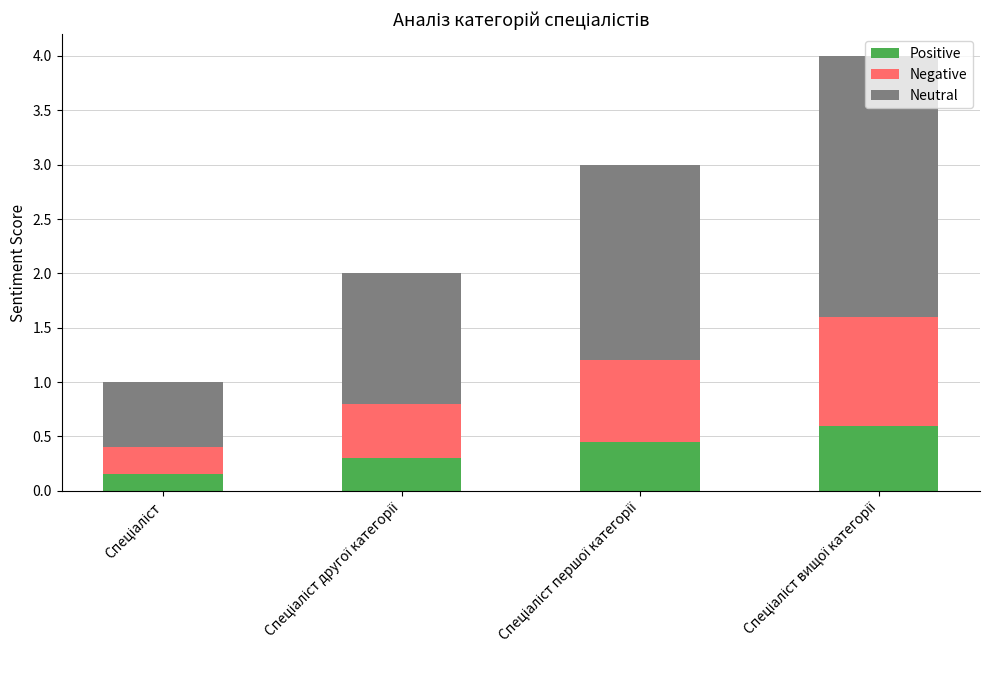

What is the maximum value for Positive?

0.6